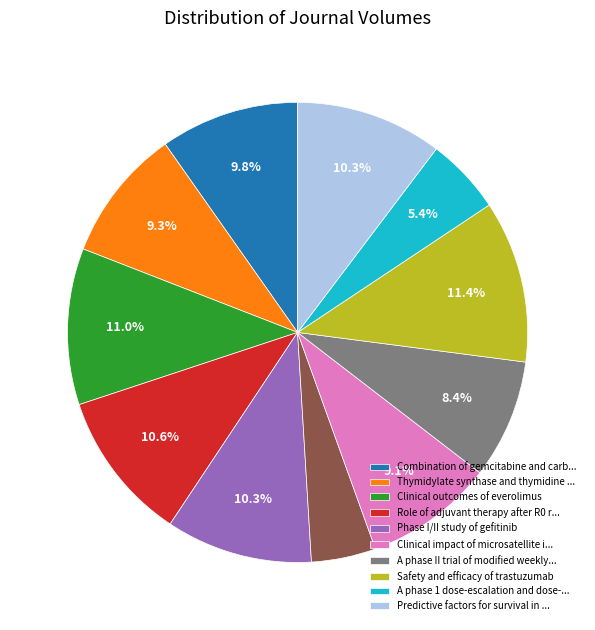

Is there any slice that represents more than half of the pie?

No